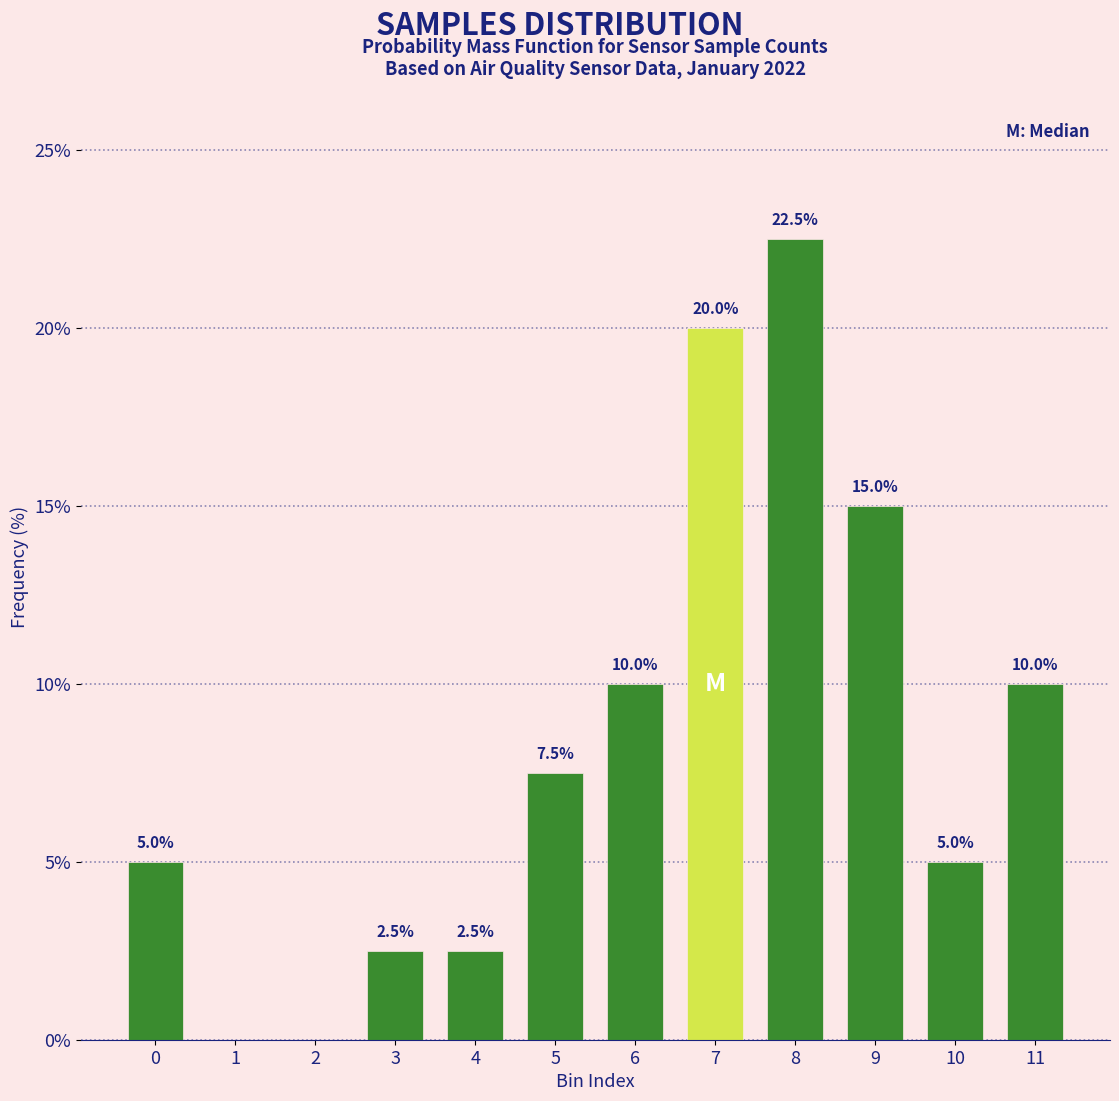

Reading left to right, extract all data points from this chart.

0=5.0	1=0.0	2=0.0	3=2.5	4=2.5	5=7.5	6=10.0	7=20.0	8=22.5	9=15.0	10=5.0	11=10.0